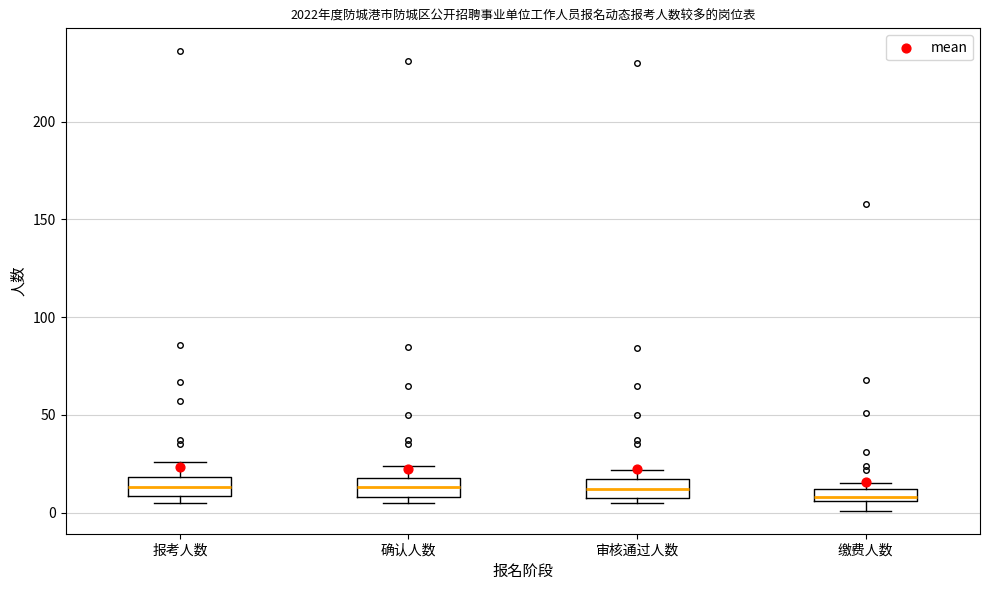

Where is the lower edge of the box for 缴费人数 on the y-axis? The values are not printed on the chart, so give them approximately, as read against the axis.

5